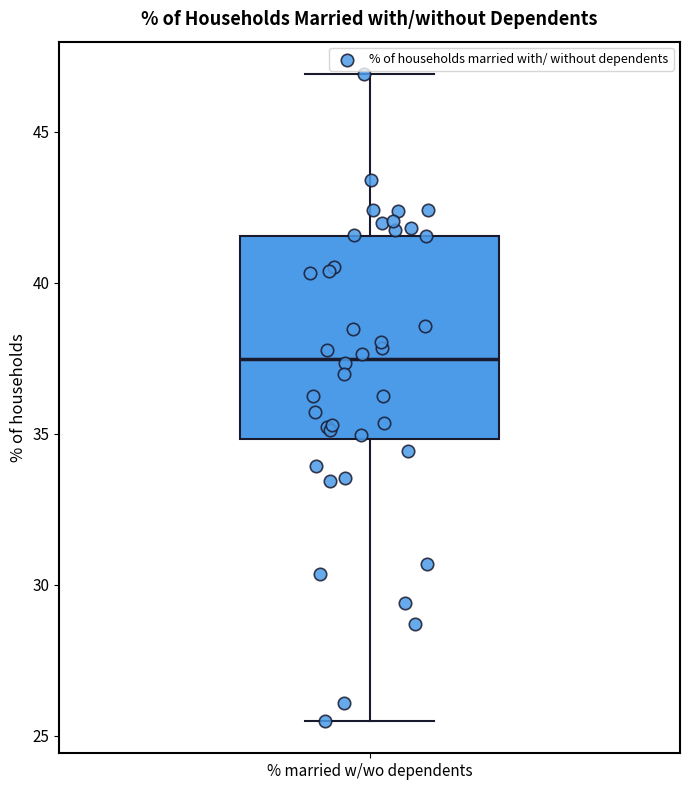

Read this box plot against the y-axis: the position of the median line, the range covered by the box, and the ends of both whiskers. The values are not printed on the chart, so give them approximately, as read against the axis.

median 37.5, box 35.0 to 41.5, whiskers 25.5 to 47.0